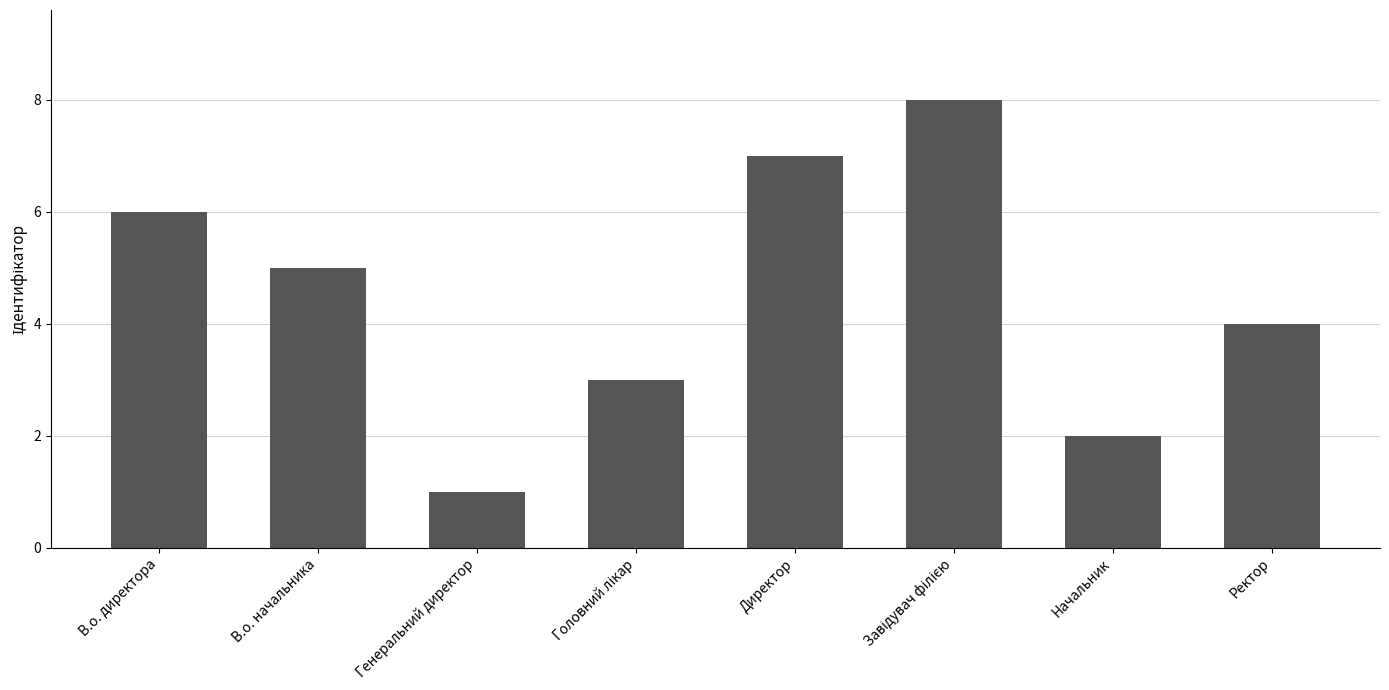

Reading right to left, what are all the values shown in this chart?

4	2	8	7	3	1	5	6